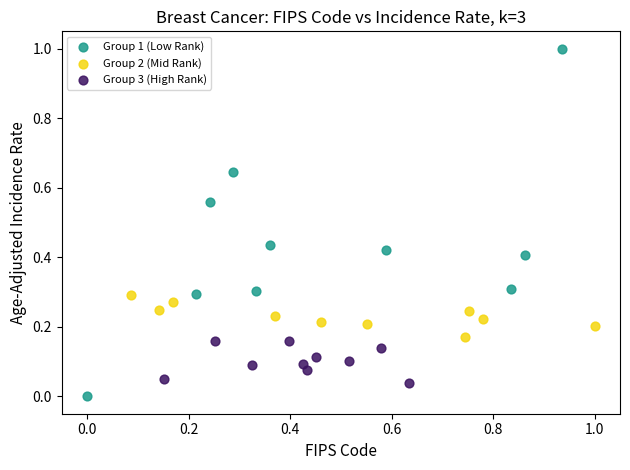

Which series has the widest spread of Y values?

Group 1 (Low Rank)